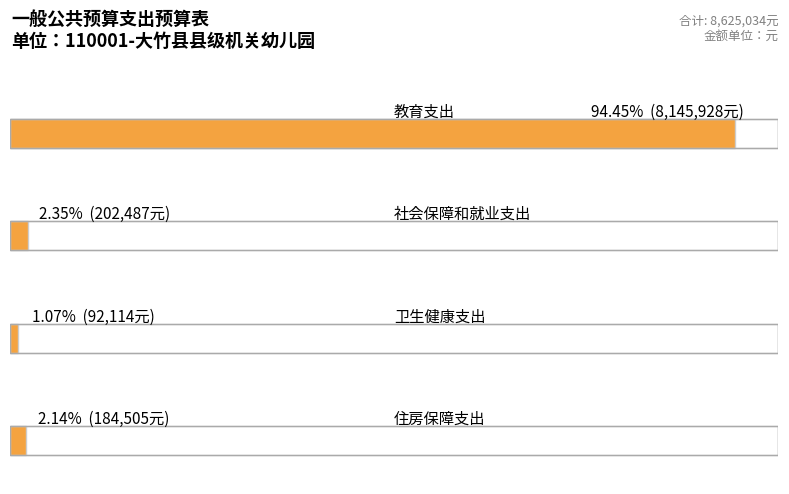

Reading left to right, list all the values displayed in this chart.

教育支出=8145928	社会保障和就业支出=202487	卫生健康支出=92114	住房保障支出=184505